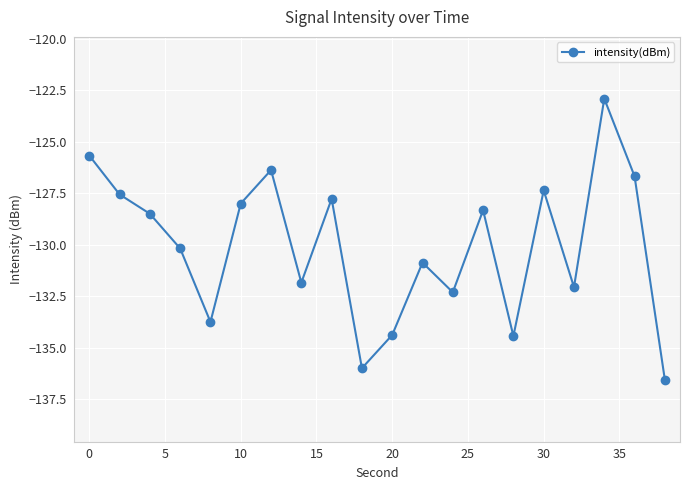

What is the value of the 14th point from the left?

-128.3